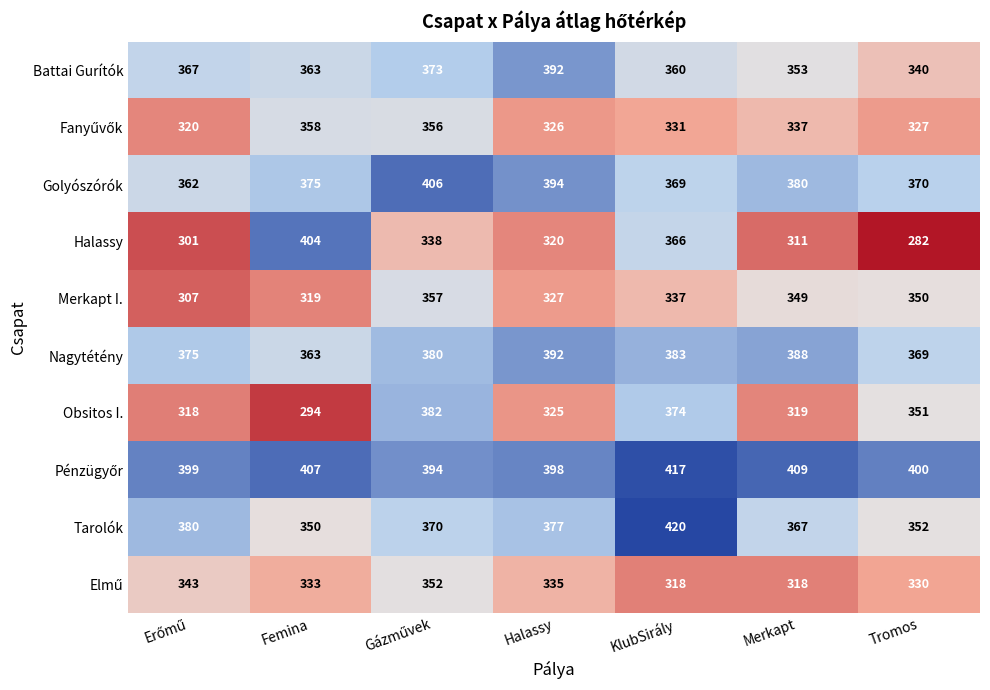

At which label is Merkapt I. closest to 332?

Halassy